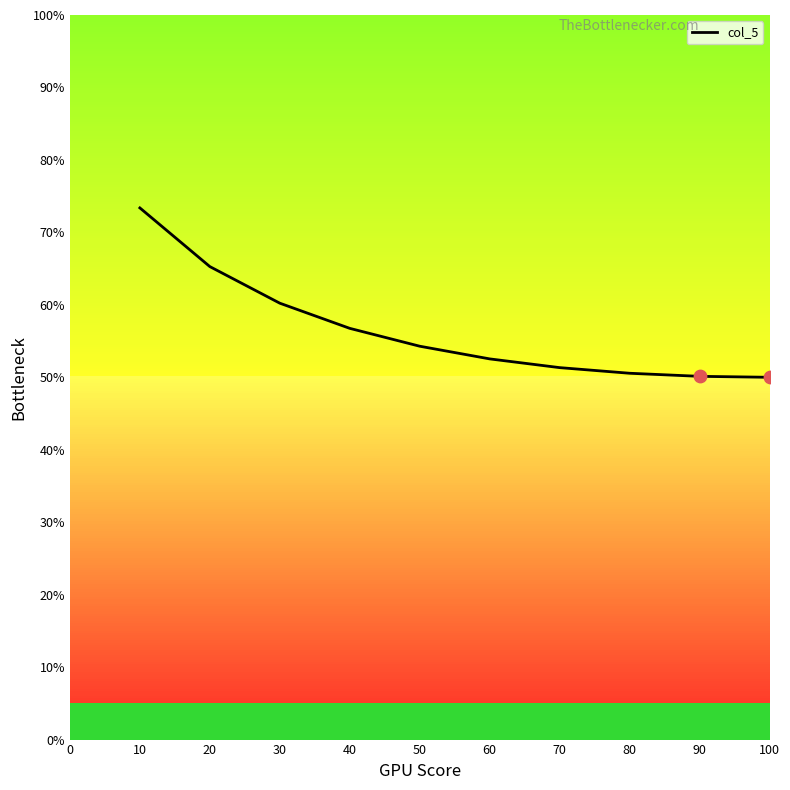

Between 80 and 10, which is larger?

10